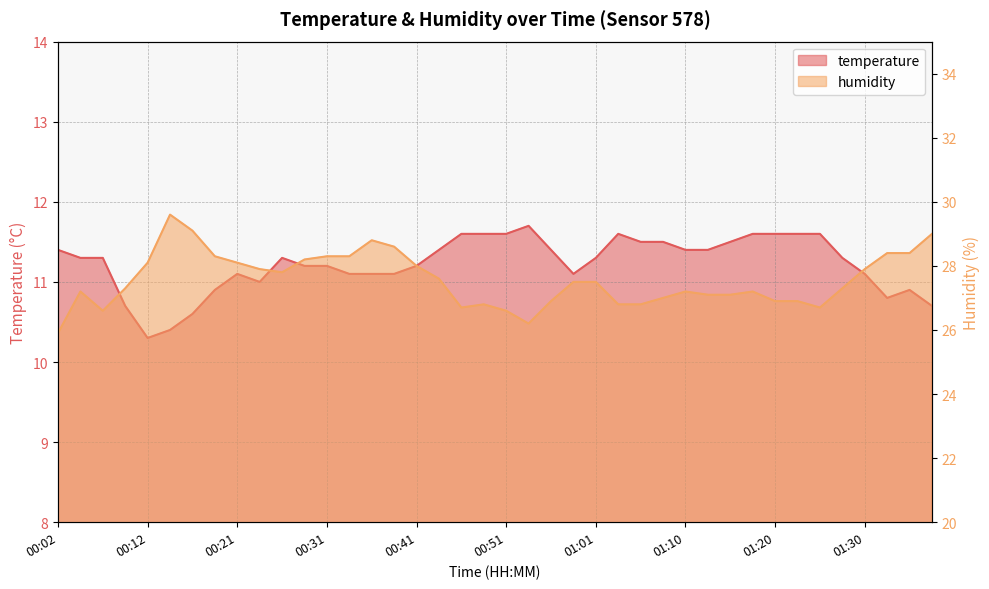

The value of temperature at 01:13 is 11.4. True or false?

True